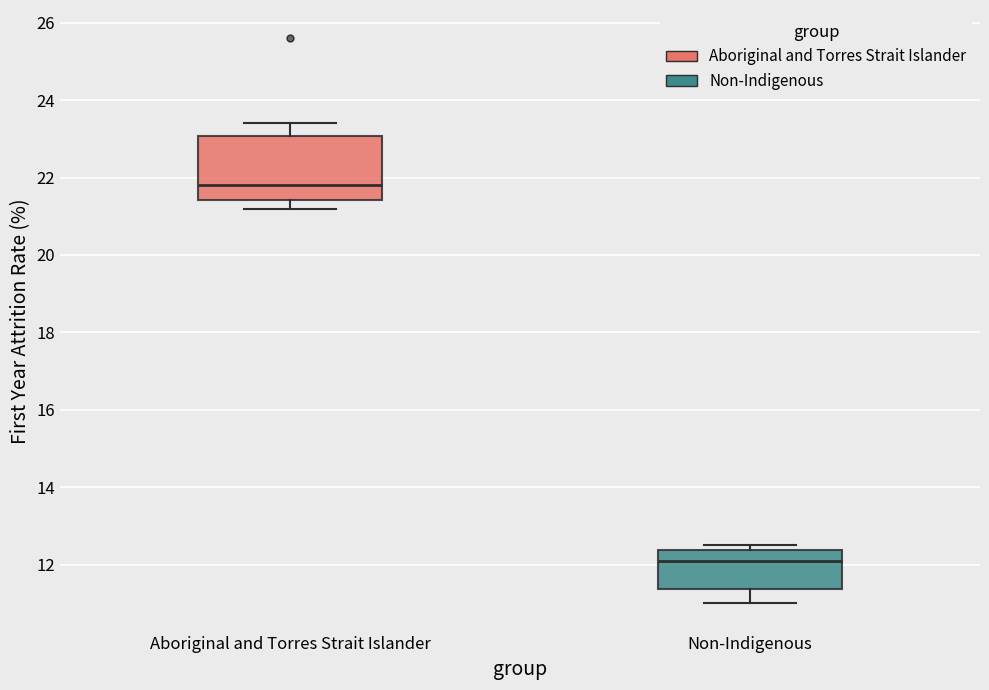

Comparing the boxes themselves (not the whiskers), which one is the tallest?

Aboriginal and Torres Strait Islander